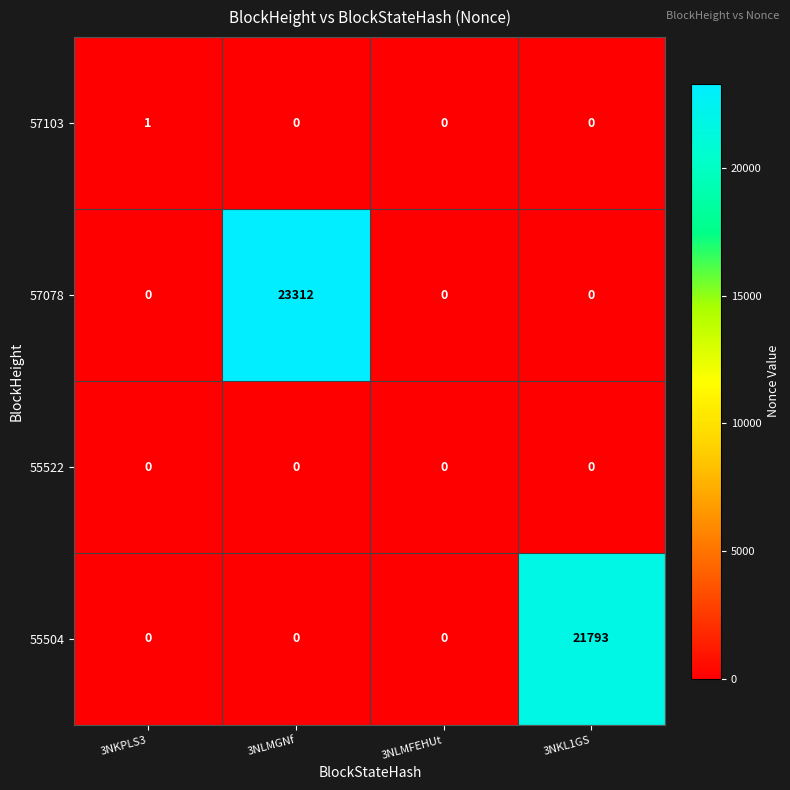

Count the 57078 values in the range 0 to 23312.

4